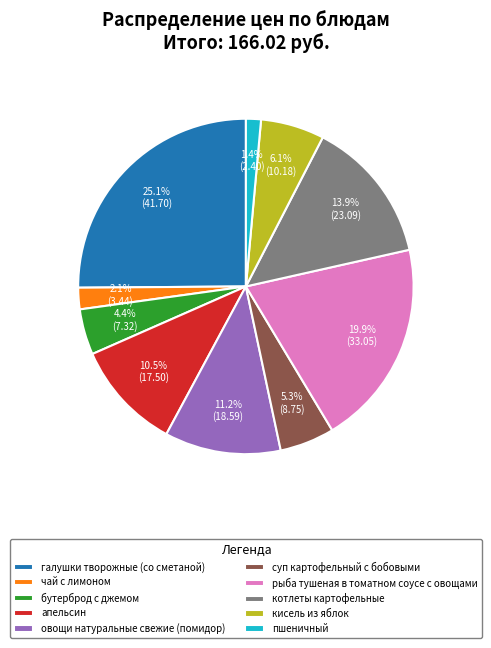

To the nearest percent, what is the difference between the largest and smallest slice percentages?

24%